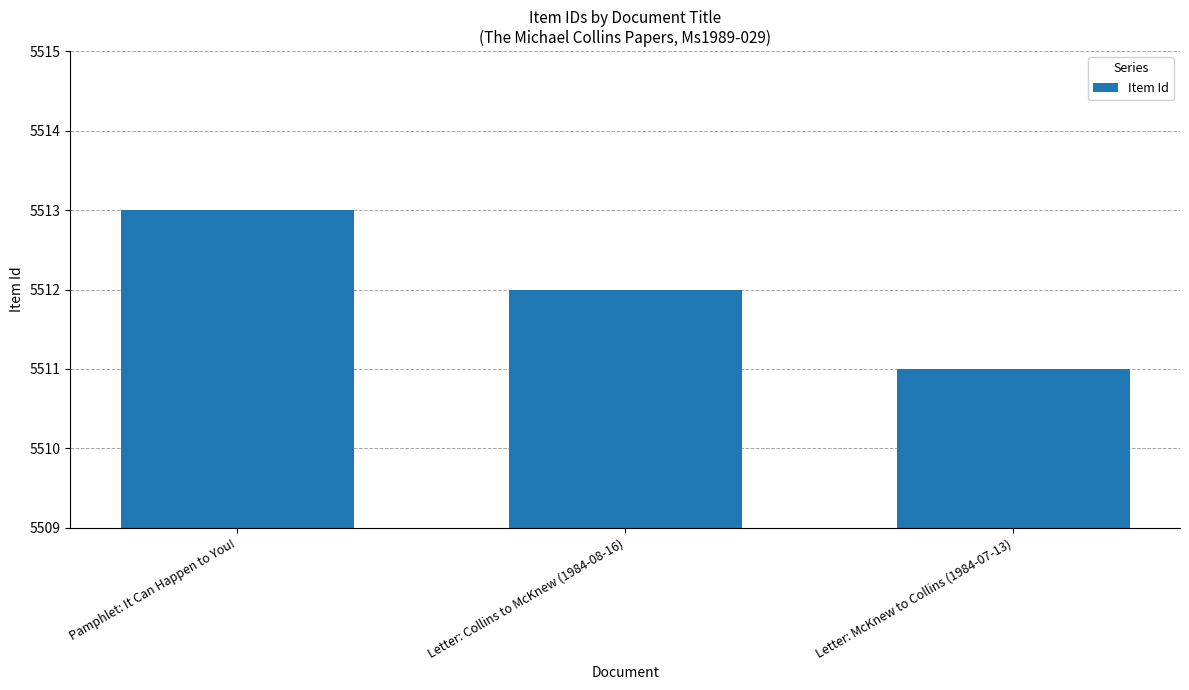

What position from the right is Pamphlet: It Can Happen to You!?

3